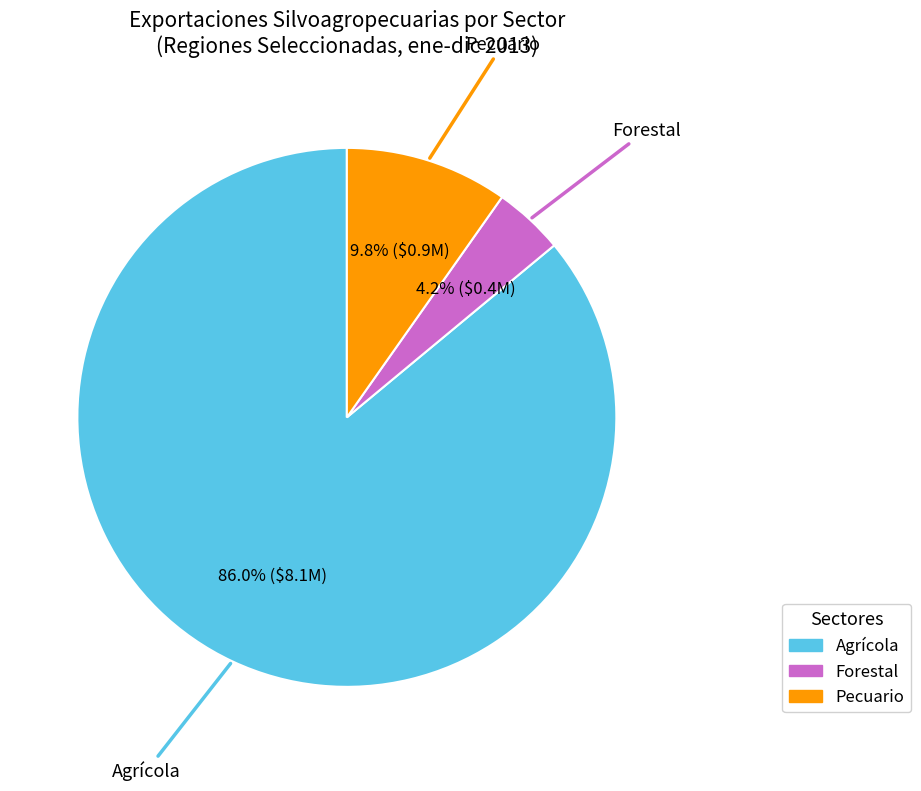

What is the smallest slice in the pie chart?

Forestal